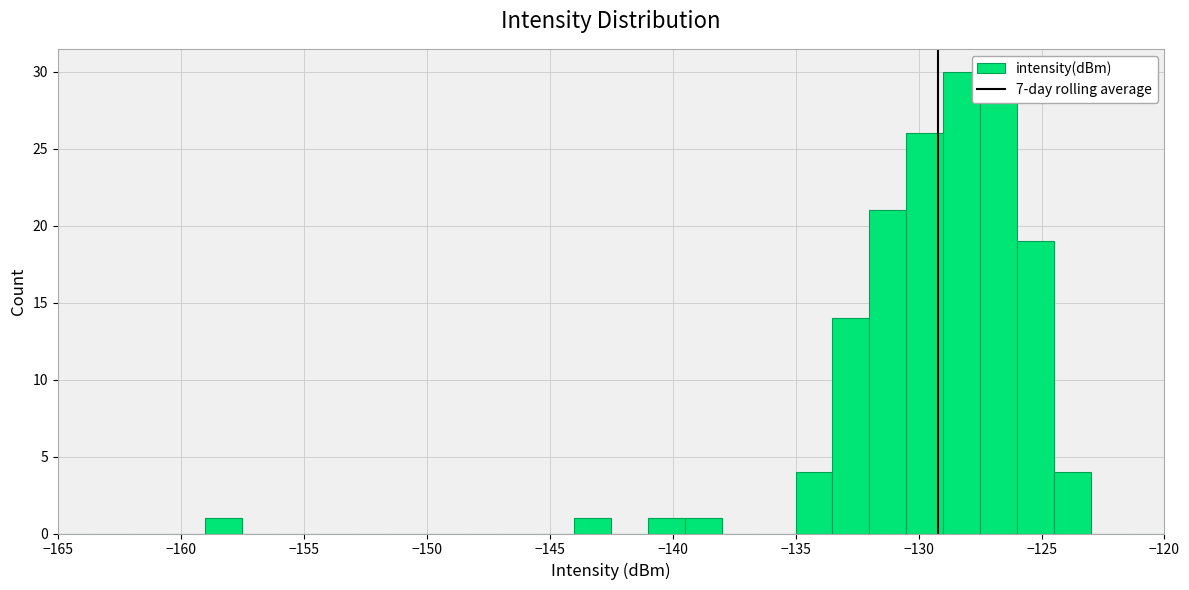

Read against the x-axis, roughly where is the centre of the tallest bar?

-128.0